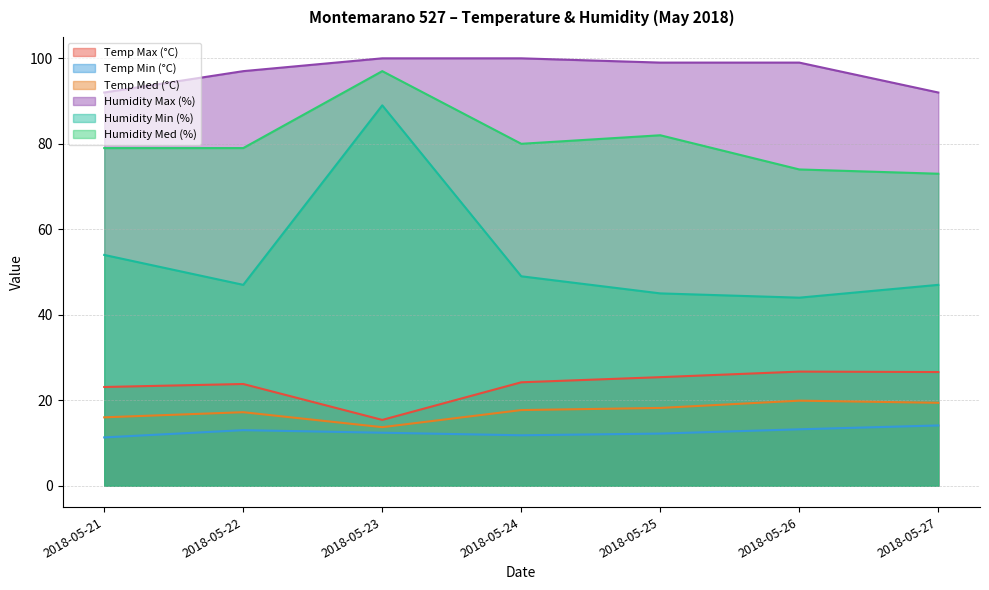

What is the highest value of the Temp Min (°C) series?

14.1